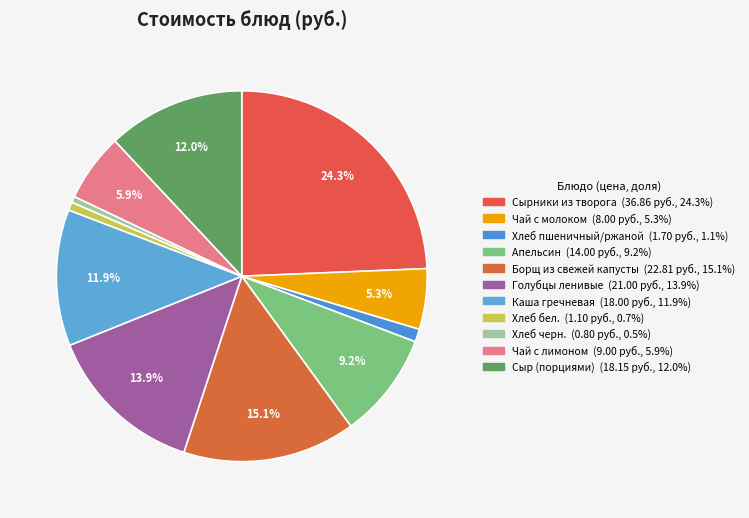

How many segments does this pie chart have?

11